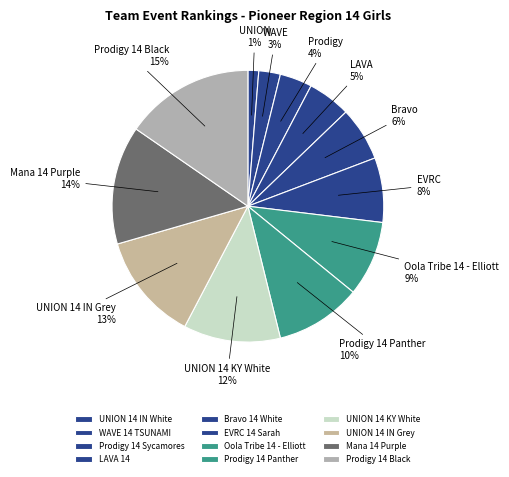

How many slices are in this pie chart?

12